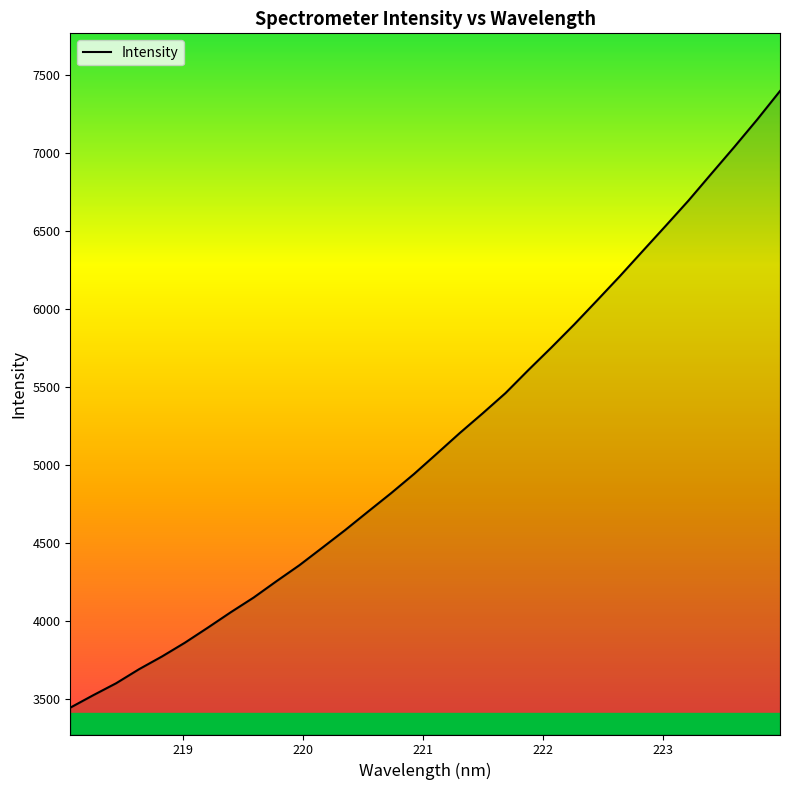

What is the maximum value shown in the chart?

7395.5